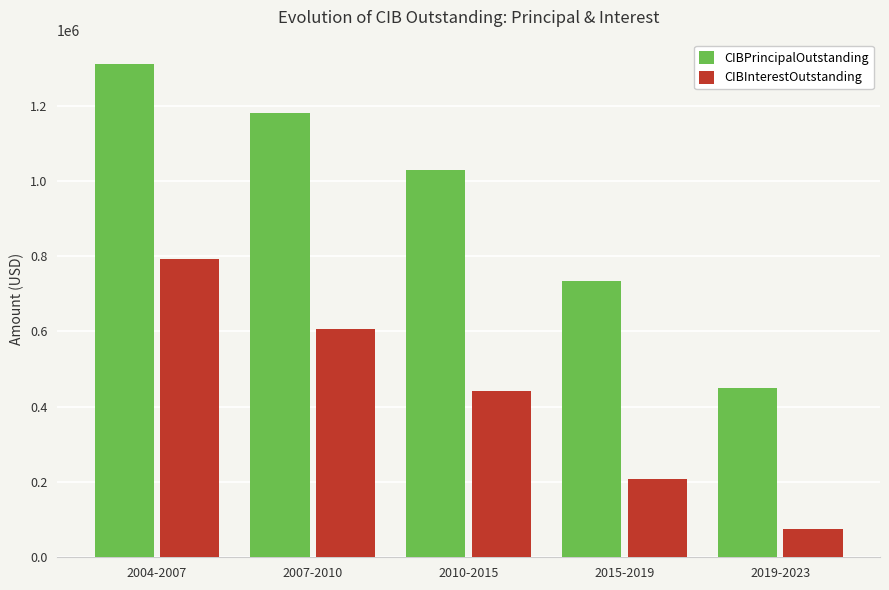

Which series has the widest spread of values?

CIBPrincipalOutstanding